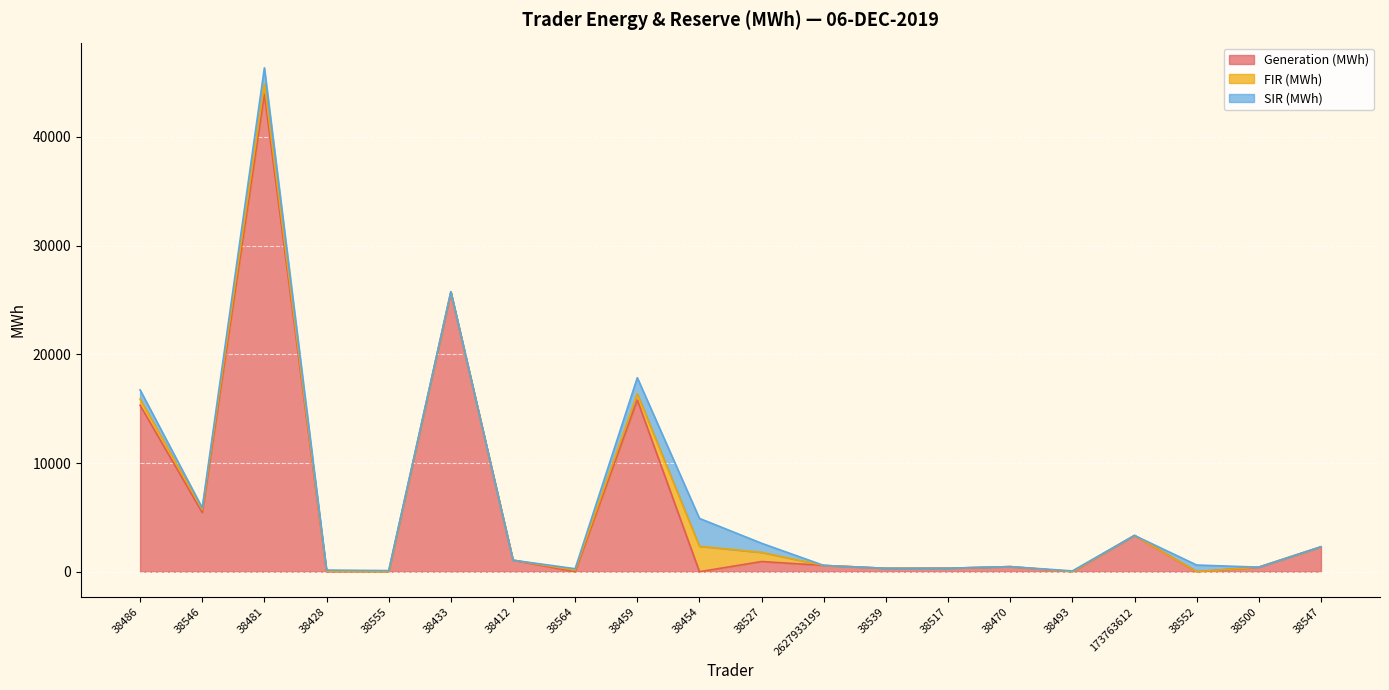

What are all the series names shown in the legend?

Generation (MWh), FIR (MWh), SIR (MWh)